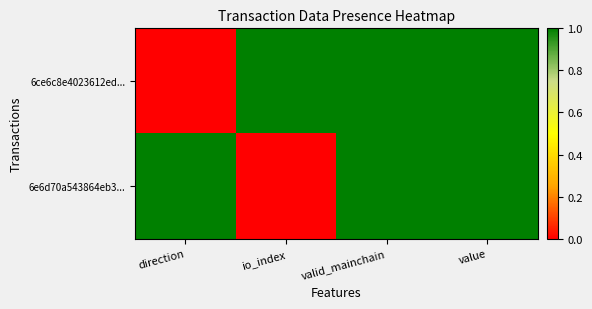

List the series in order of their peak value, highest first.

6ce6c8e4023612ed..., 6e6d70a543864eb3...